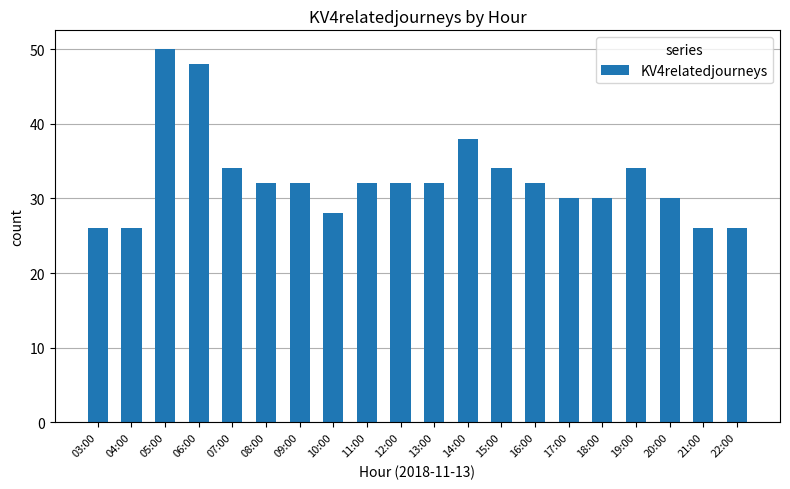

What is the change in value from 11:00 to 21:00?

-6